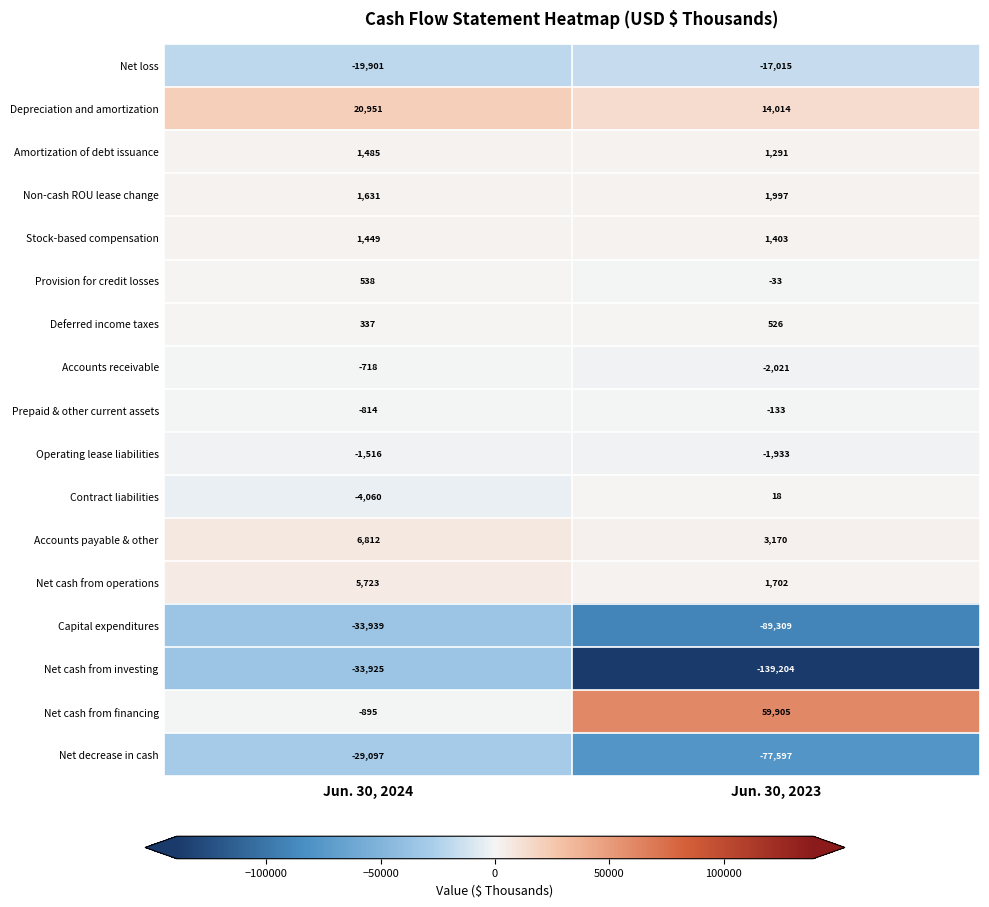

The value of Operating lease liabilities at Jun. 30, 2023 is -722. True or false?

False